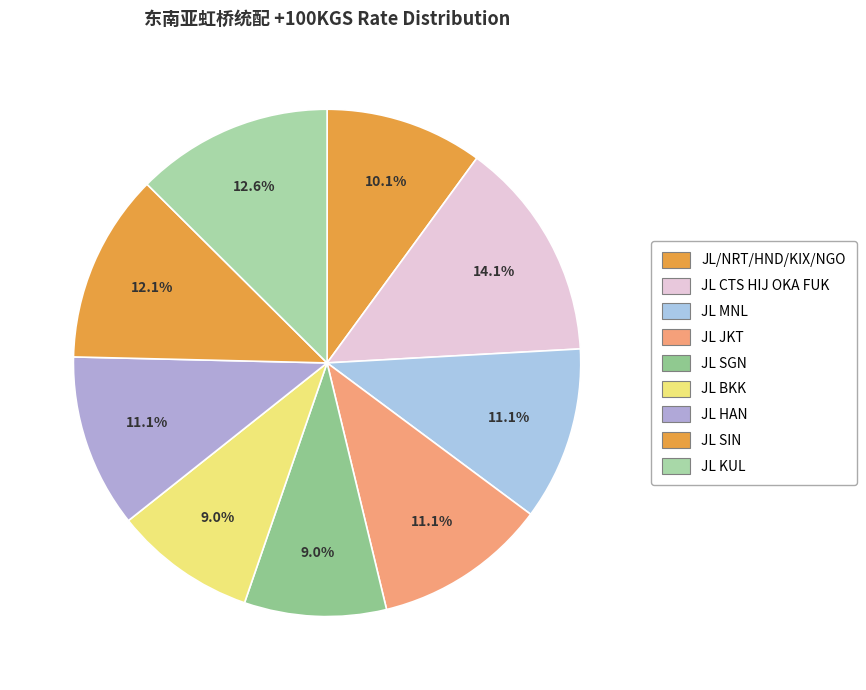

Rank the categories by value from lowest to highest.

JL SGN, JL BKK, JL/NRT/HND/KIX/NGO, JL MNL, JL JKT, JL HAN, JL SIN, JL KUL, JL CTS HIJ OKA FUK